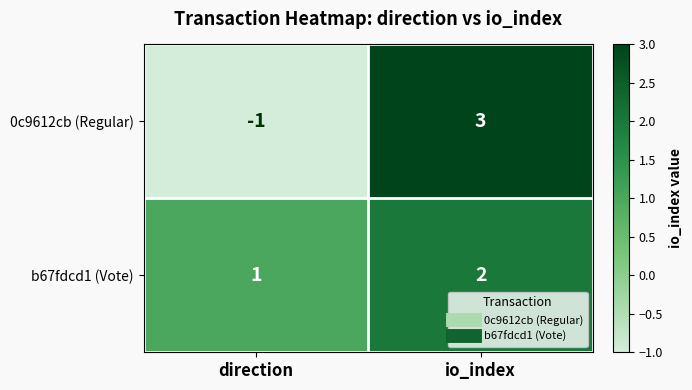

What is the highest value of the 0c9612cb (Regular) series?

3